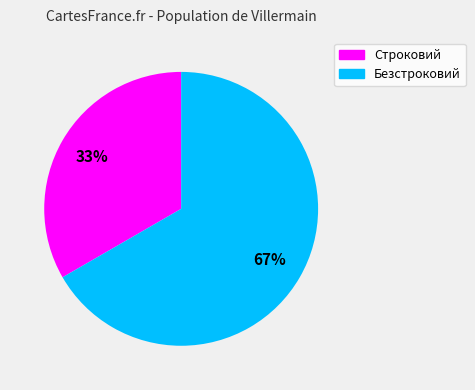

Approximately how many times larger is the value at Строковий compared to Безстроковий?

0.5